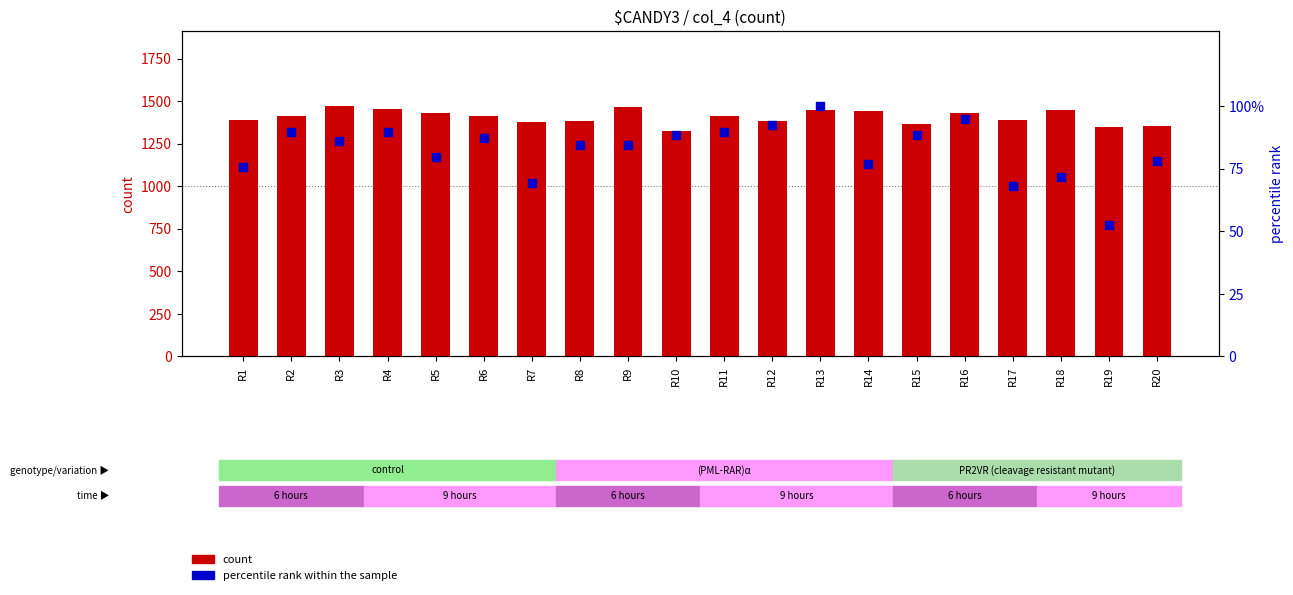

At which category is the sum across all series the highest?

R3